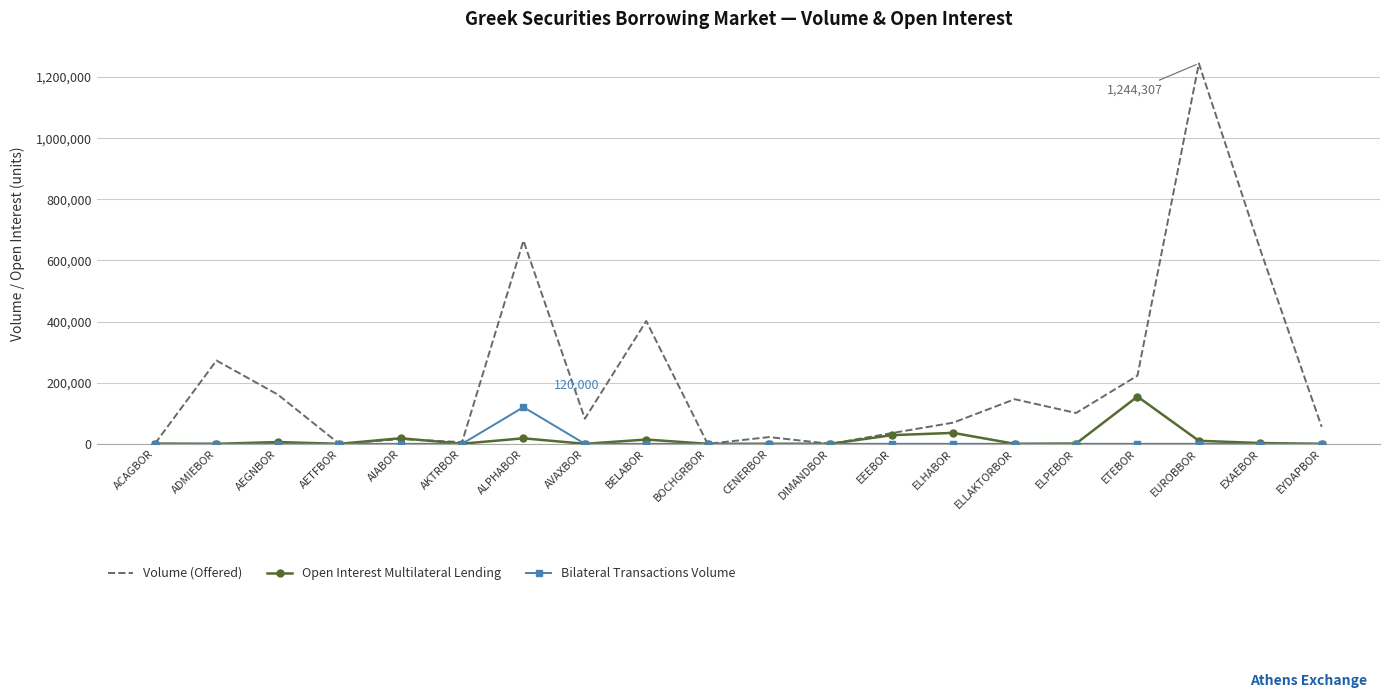

What is the maximum value shown in the chart?

1244307